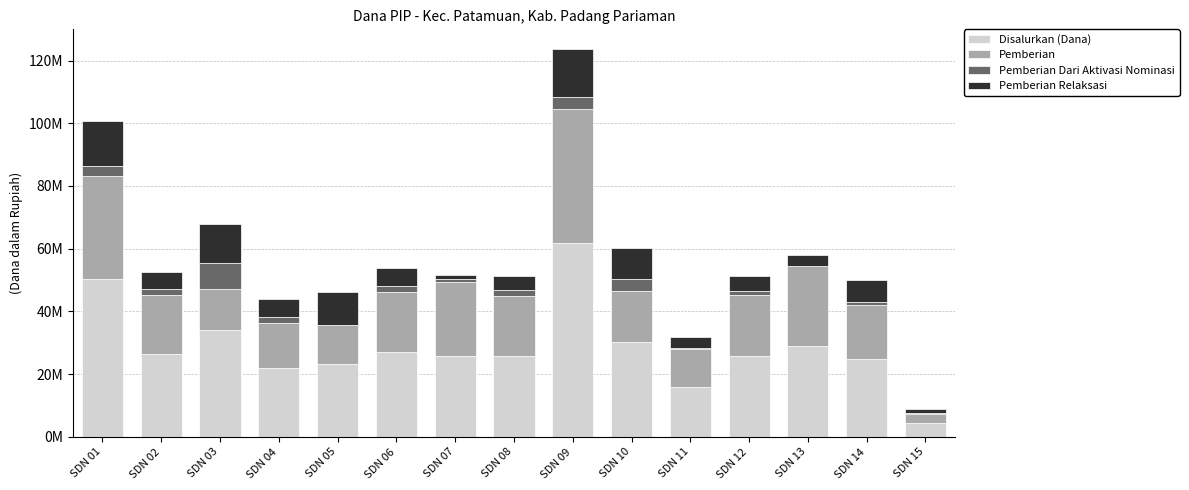

What are all the series names shown in the legend?

Disalurkan (Dana), Pemberian, Pemberian Dari Aktivasi Nominasi, Pemberian Relaksasi